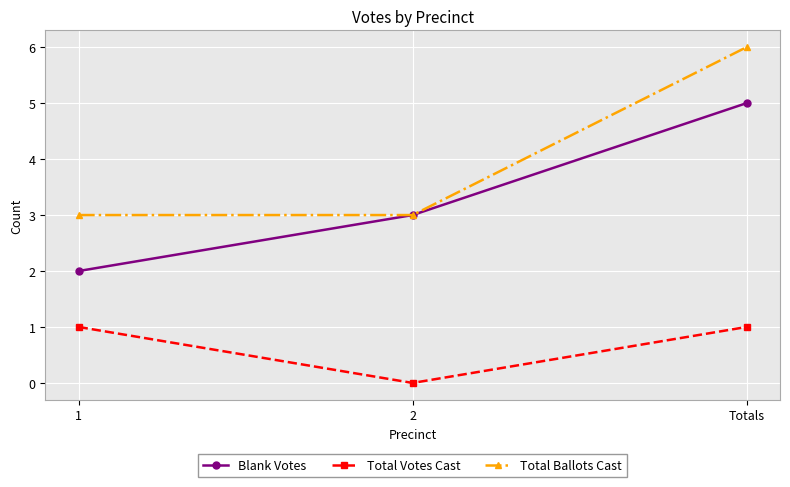

What is the average value of the Blank Votes series?

3